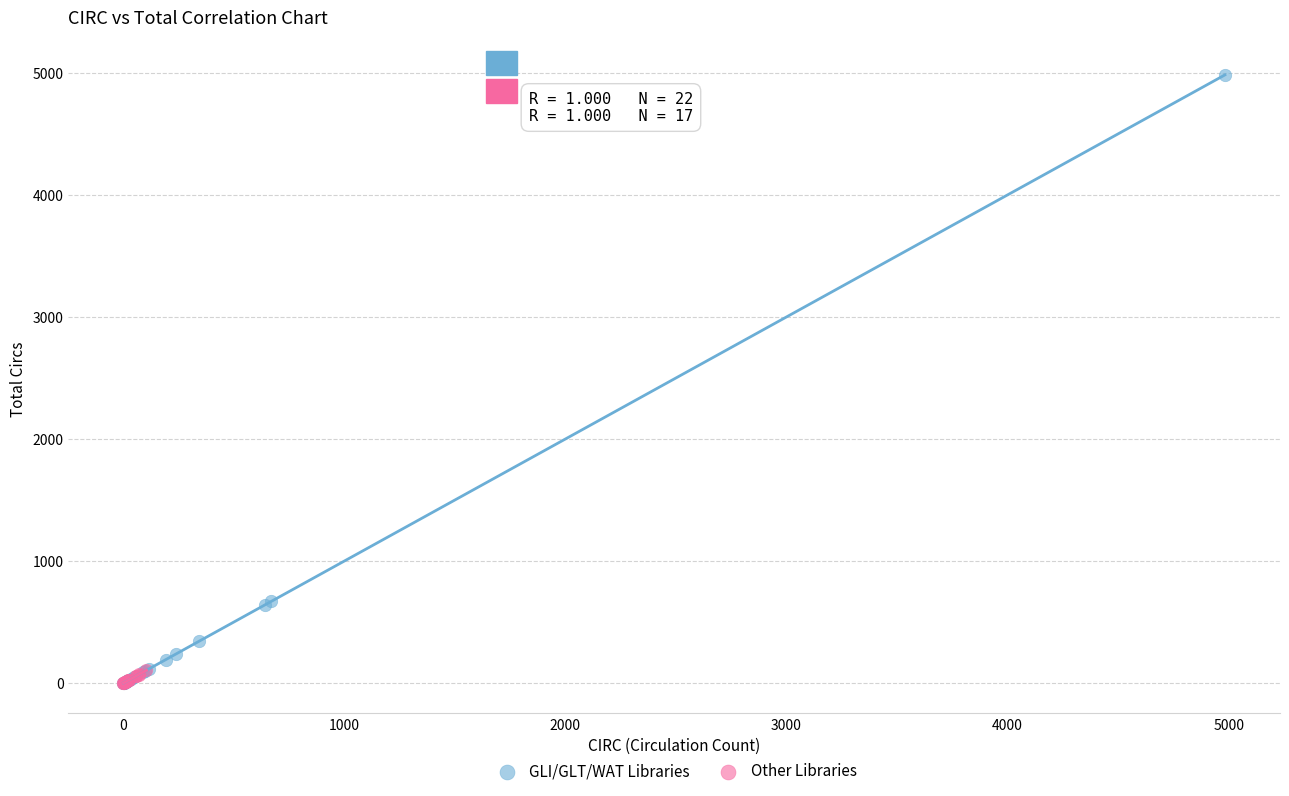

Which series reaches the maximum Y coordinate?

GLI/GLT/WAT Libraries